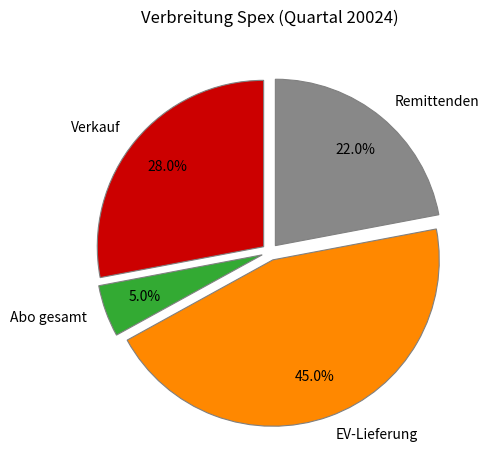

Which category has the biggest portion of the pie?

EV-Lieferung